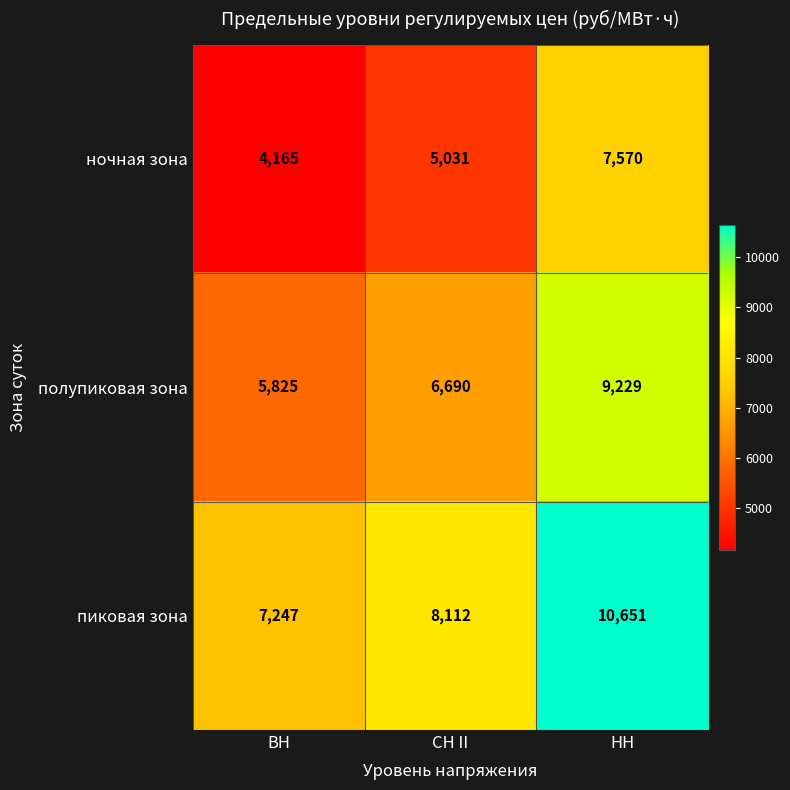

How many series are shown in this chart?

3